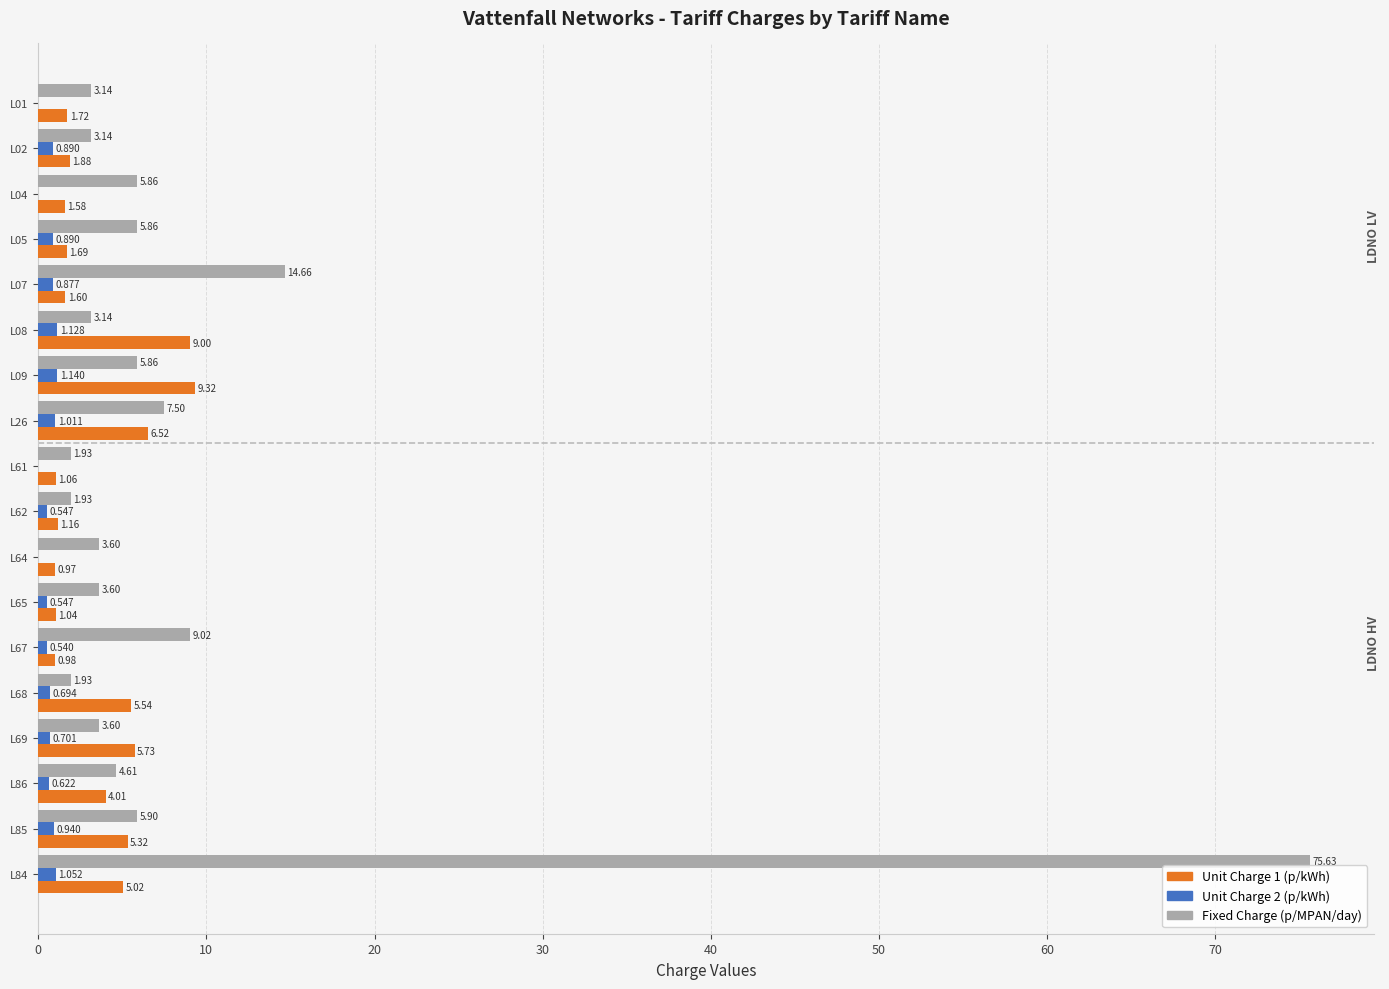

What is the average value of the Unit Charge 1 (p/kWh) series?

3.6